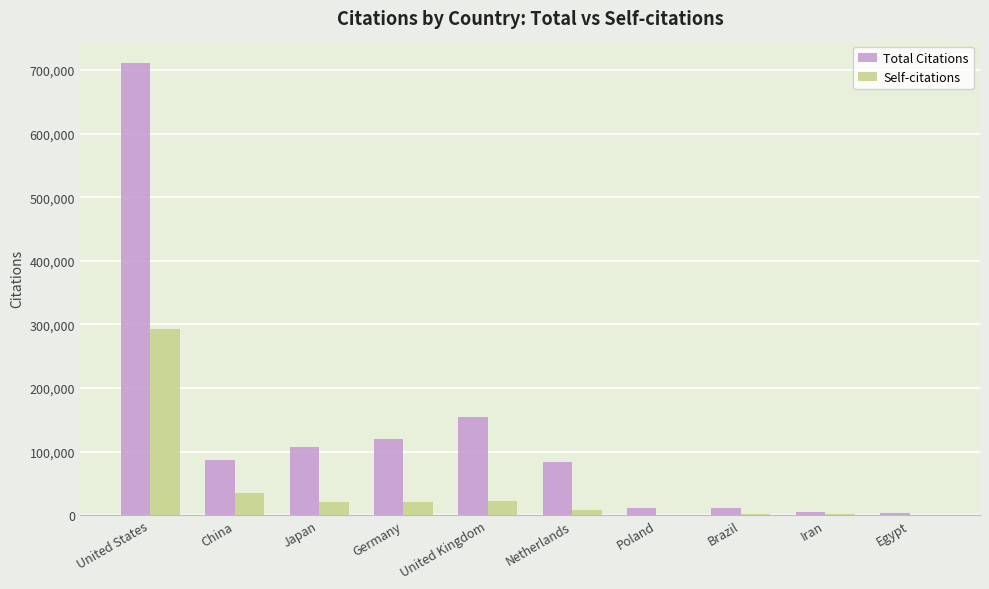

Which series has the largest range (max minus min)?

Total Citations